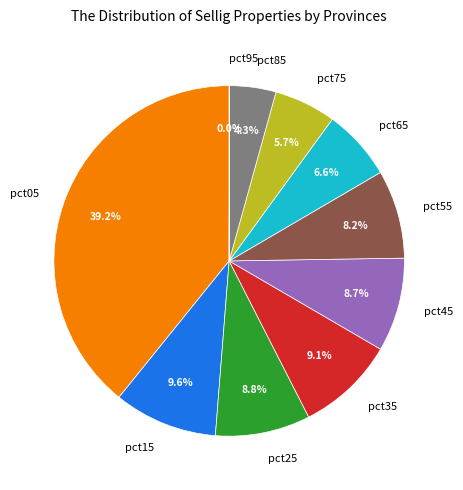

What is the ratio of the value at pct35 to the value at pct55?

1.1